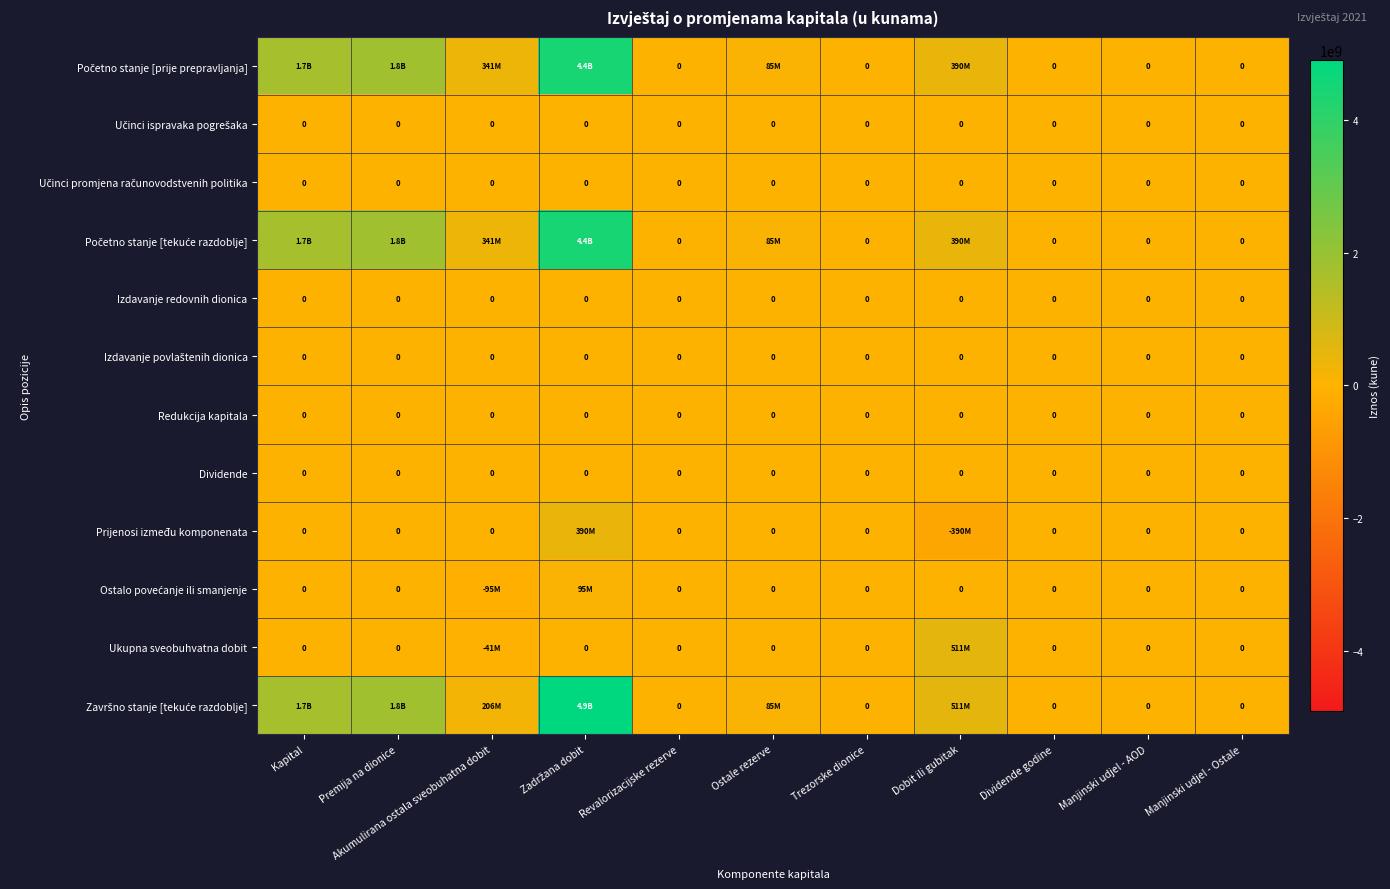

Is it true that Izdavanje redovnih dionica equals 0 at Manjinski udjel - AOD?

True